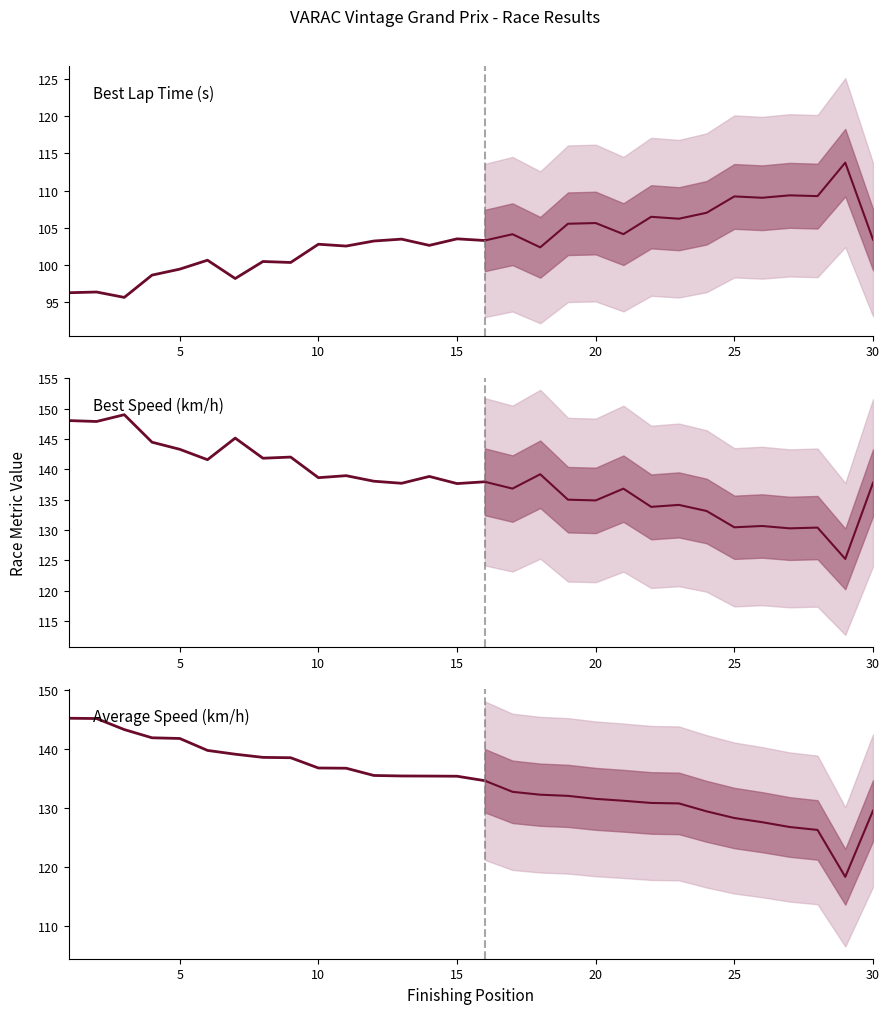

How many lines are shown in the chart?

6